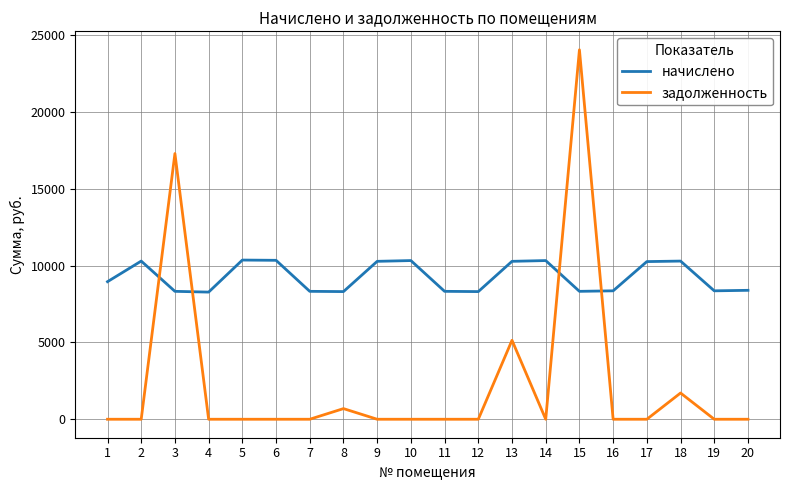

Is the value of задолженность at 1 greater than the value of начислено at 2?

No